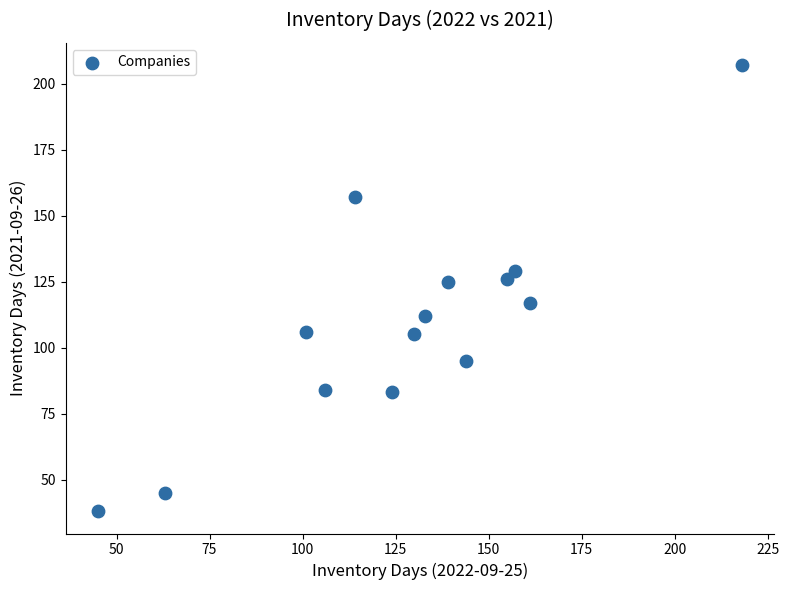

What is the range of Y values (max minus min)?

169